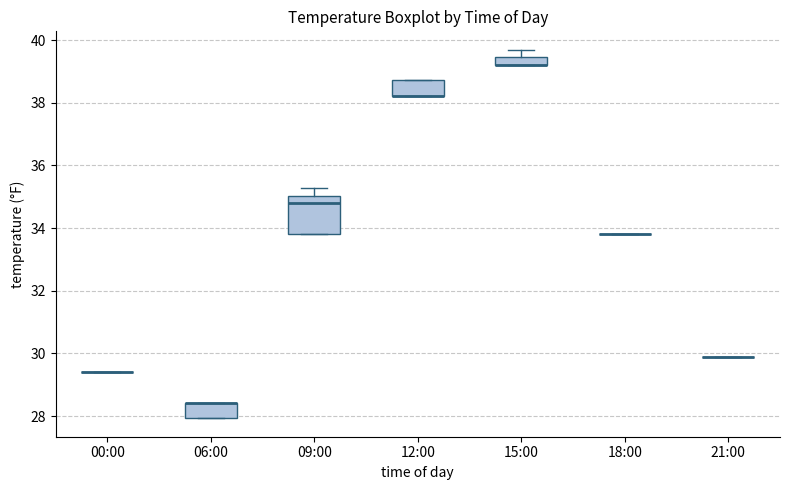

Where is the lower edge of the box for 12:00 on the y-axis? The values are not printed on the chart, so give them approximately, as read against the axis.

38.2